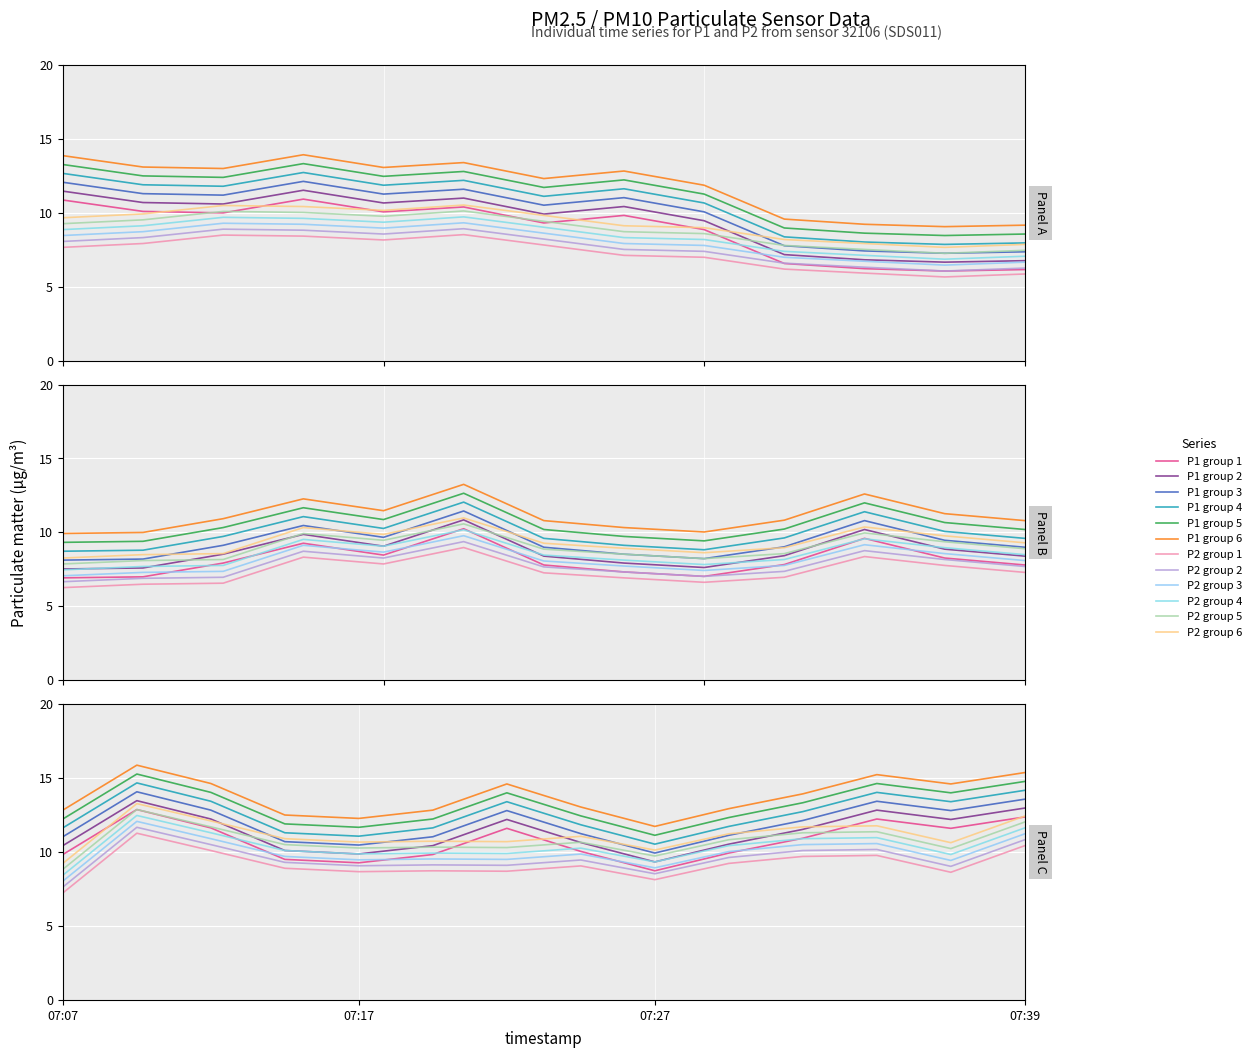

How many data points does each series have?

40